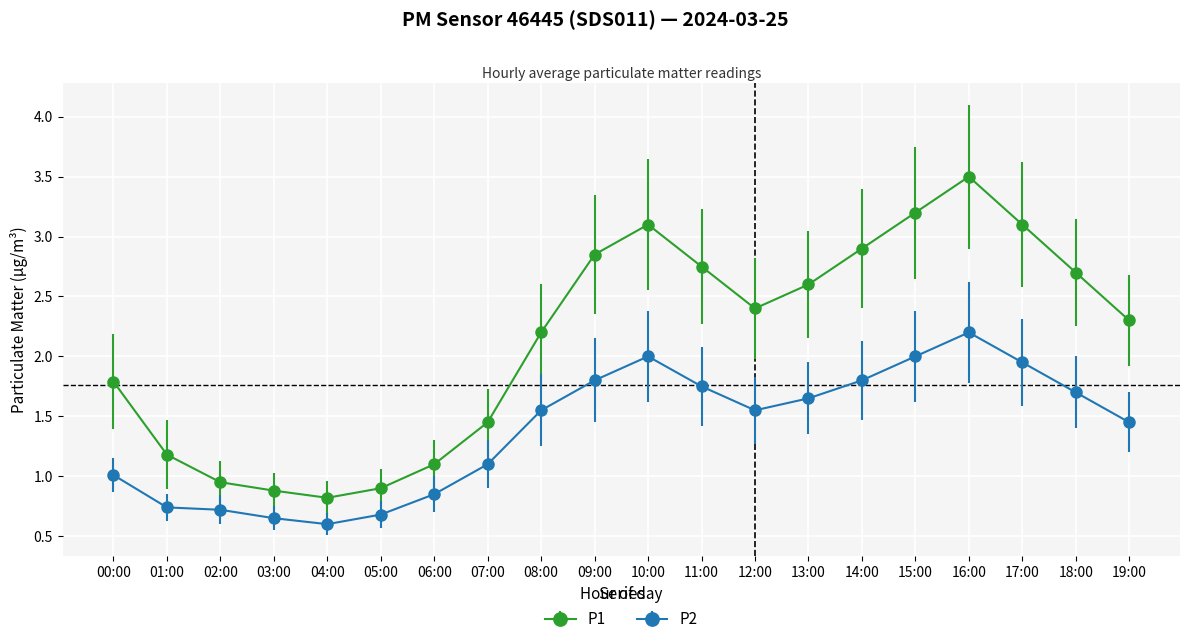

Is it true that P2 equals 0.9 at 05:00?

False